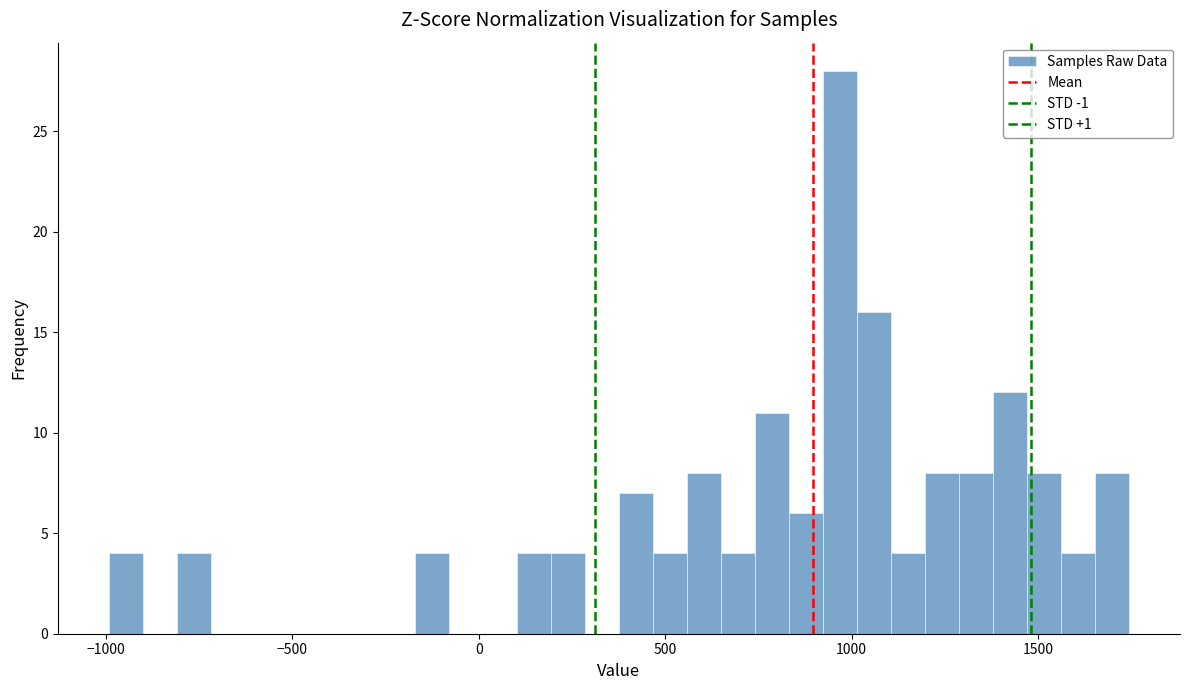

Read against the x-axis, roughly where is the centre of the tallest bar?

950